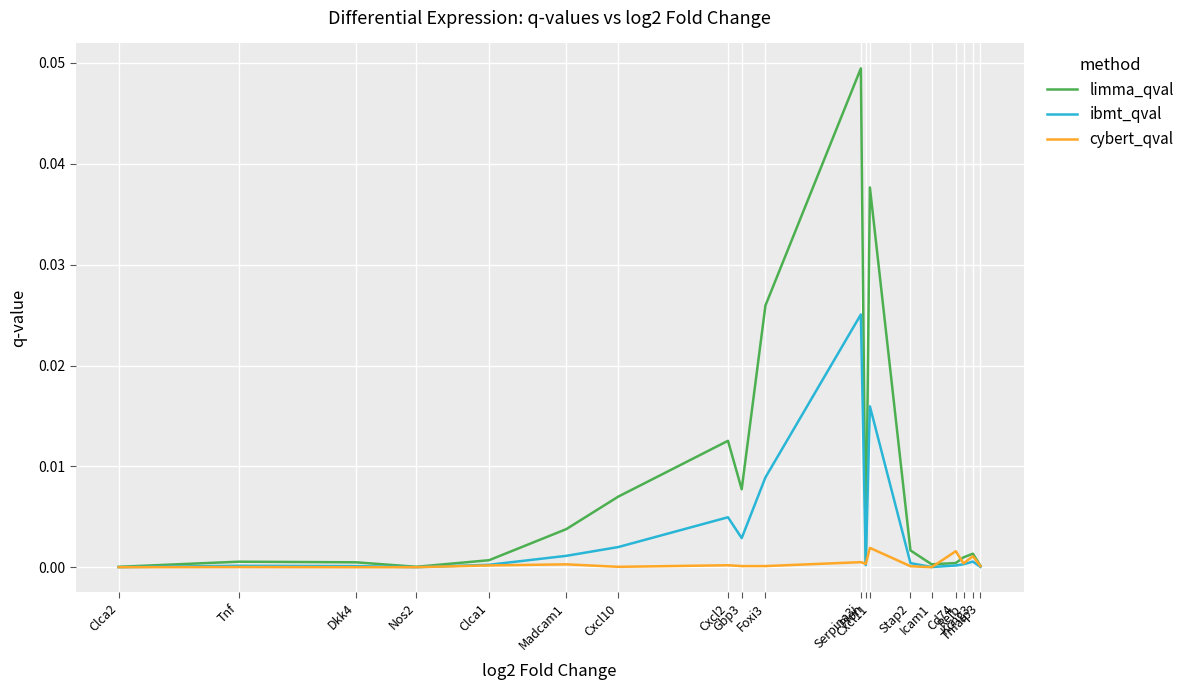

Which series changed the most between Dkk4 and Gbp3?

limma_qval